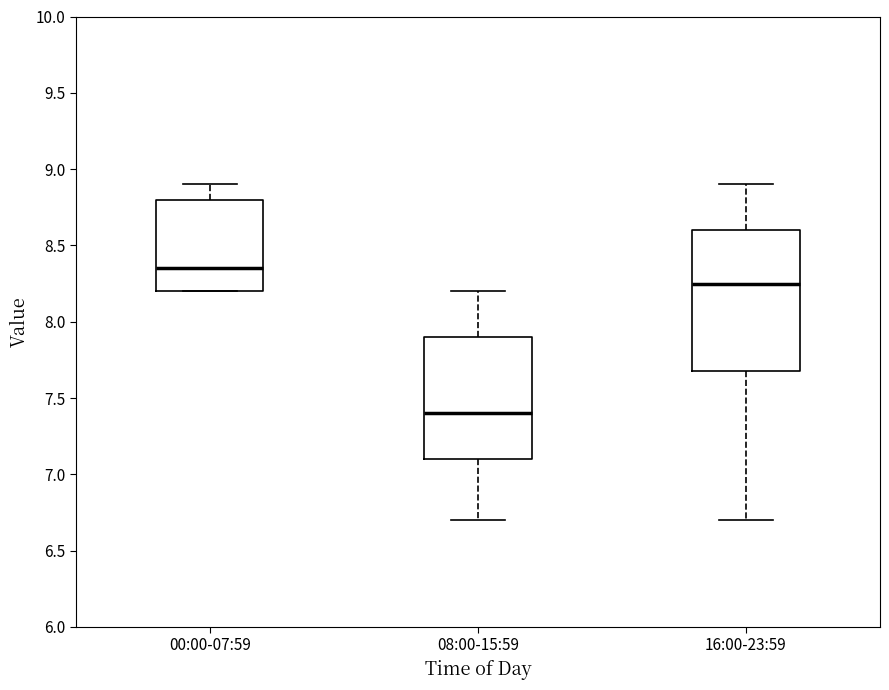

Where does the median line of the box for 00:00-07:59 sit on the y-axis? The values are not printed on the chart, so give them approximately, as read against the axis.

8.35